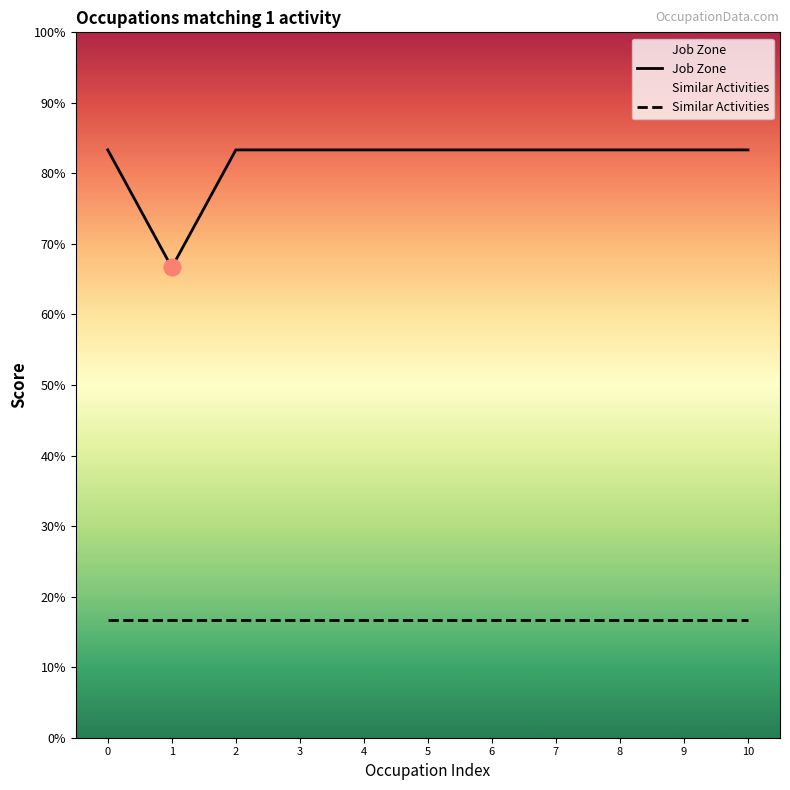

At how many categories does at least one series exceed 4?

10